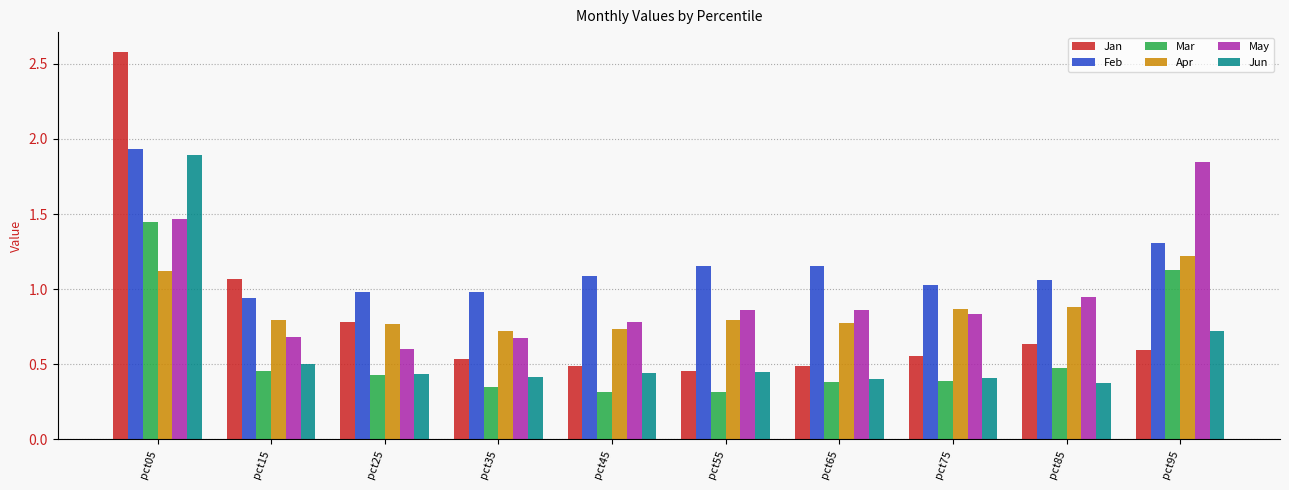

The value of Mar at pct65 is 0.4. True or false?

True